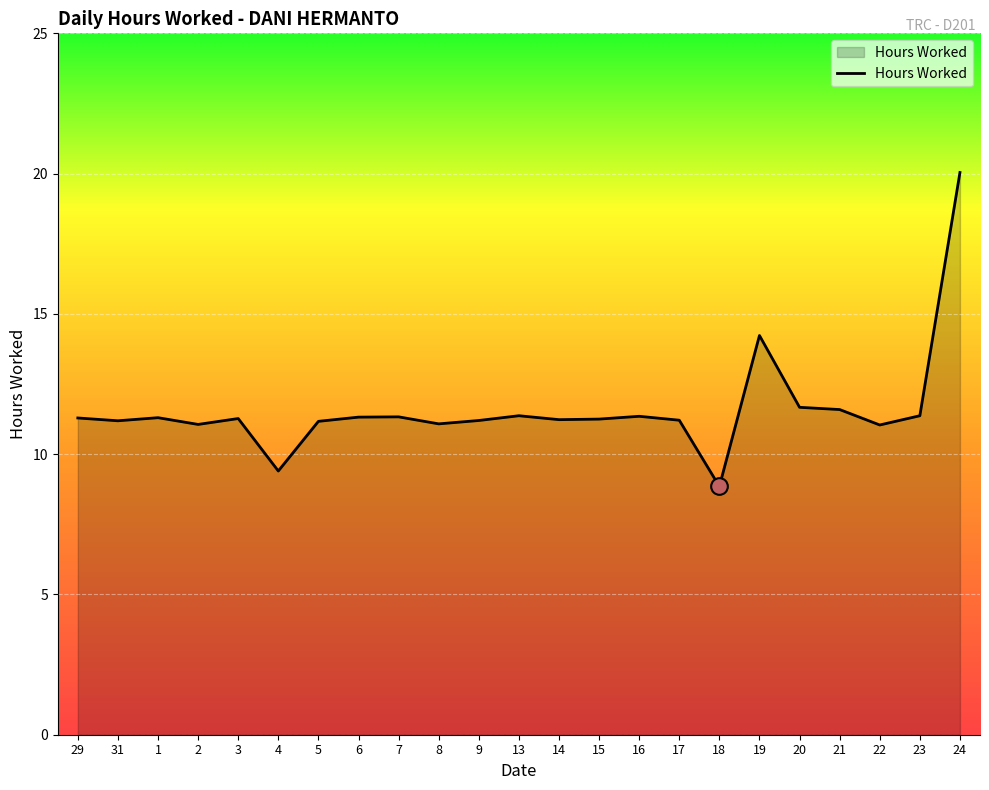

The value at 5 is 18.9. True or false?

False